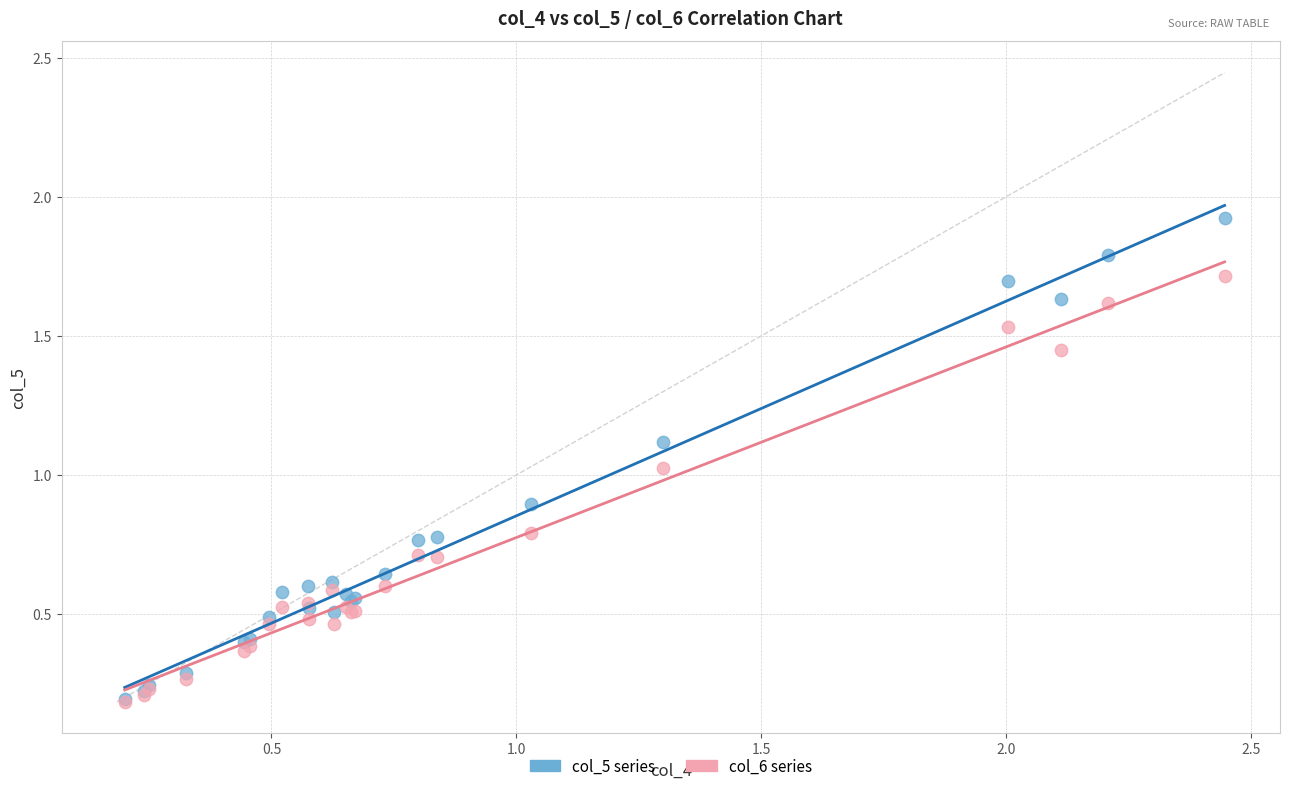

Which series contains the highest Y value?

col_5 series